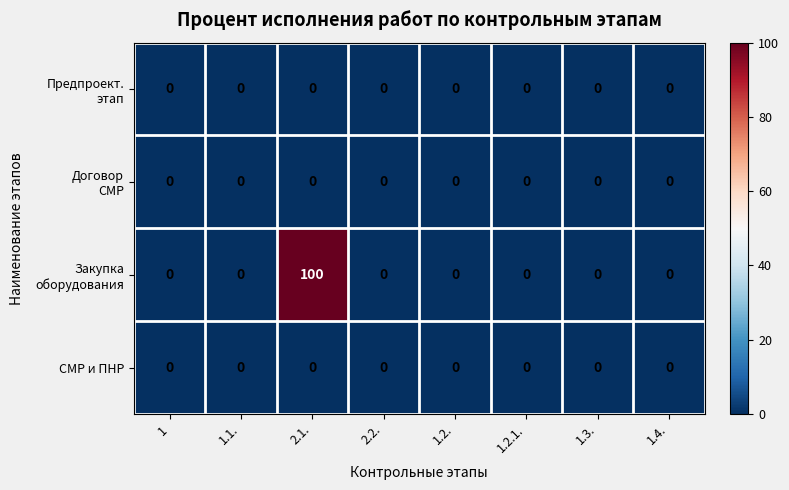

At which category is the sum across all series the highest?

2.1.